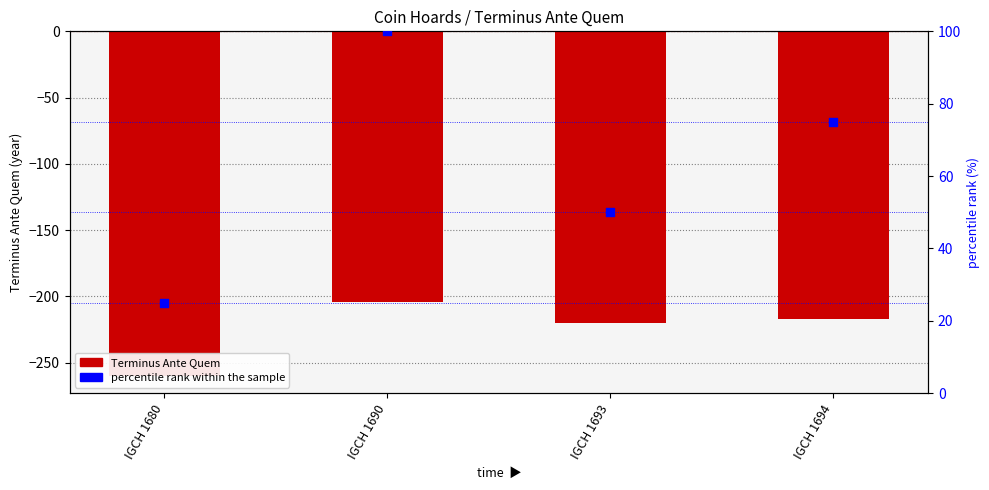

What is the total value across all series at IGCH 1693?

-170